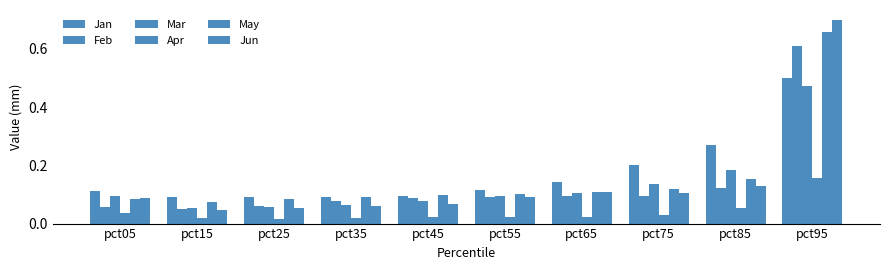

Reading right to left, extract all data points from this chart.

Jan: 0.5	0.3	0.2	0.1	0.1	0.1	0.1	0.1	0.1	0.1
Feb: 0.6	0.1	0.1	0.1	0.1	0.1	0.1	0.1	0.0	0.1
Mar: 0.5	0.2	0.1	0.1	0.1	0.1	0.1	0.1	0.1	0.1
Apr: 0.2	0.1	0.0	0.0	0.0	0.0	0.0	0.0	0.0	0.0
May: 0.7	0.2	0.1	0.1	0.1	0.1	0.1	0.1	0.1	0.1
Jun: 0.7	0.1	0.1	0.1	0.1	0.1	0.1	0.1	0.0	0.1